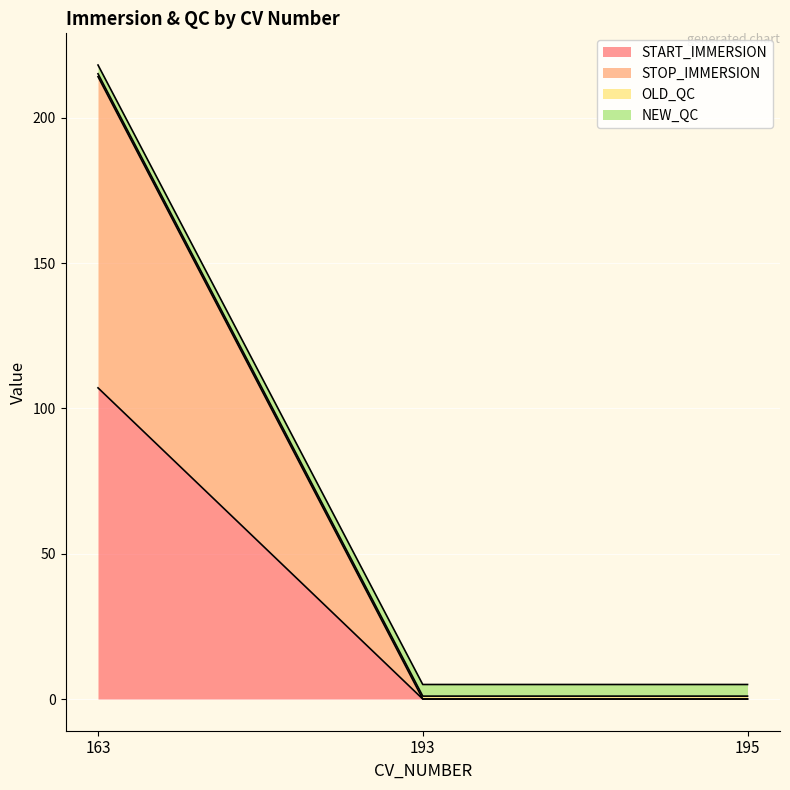

Between 193 and 195, which series saw the biggest shift?

START_IMMERSION